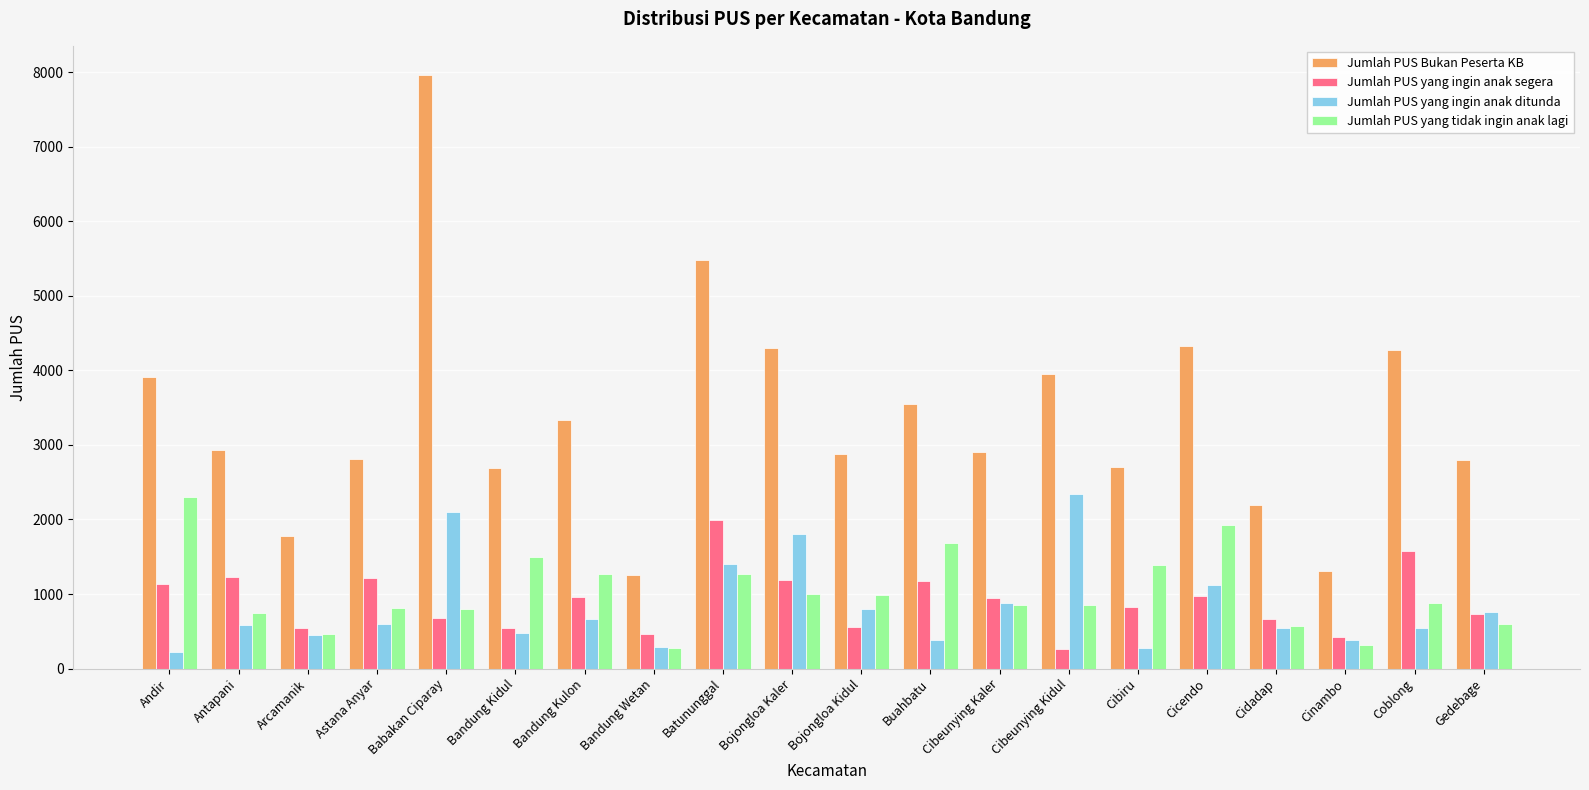

What is the sum of the Jumlah PUS Bukan Peserta KB values at Cicendo and Cibeunying Kaler?

7226